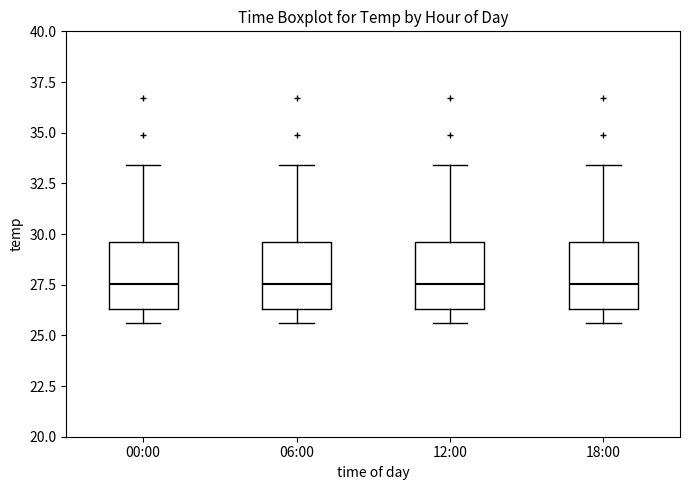

Reading left to right, transcribe this box plot: for each box, give where its median line is, the range the box spans, and where its two whiskers end, as read against the y-axis. The values are not printed on the chart, so give them approximately, as read against the axis.

00:00: median 27.5, box 26.5 to 29.5, whiskers 25.5 to 33.5
06:00: median 27.5, box 26.5 to 29.5, whiskers 25.5 to 33.5
12:00: median 27.5, box 26.5 to 29.5, whiskers 25.5 to 33.5
18:00: median 27.5, box 26.5 to 29.5, whiskers 25.5 to 33.5